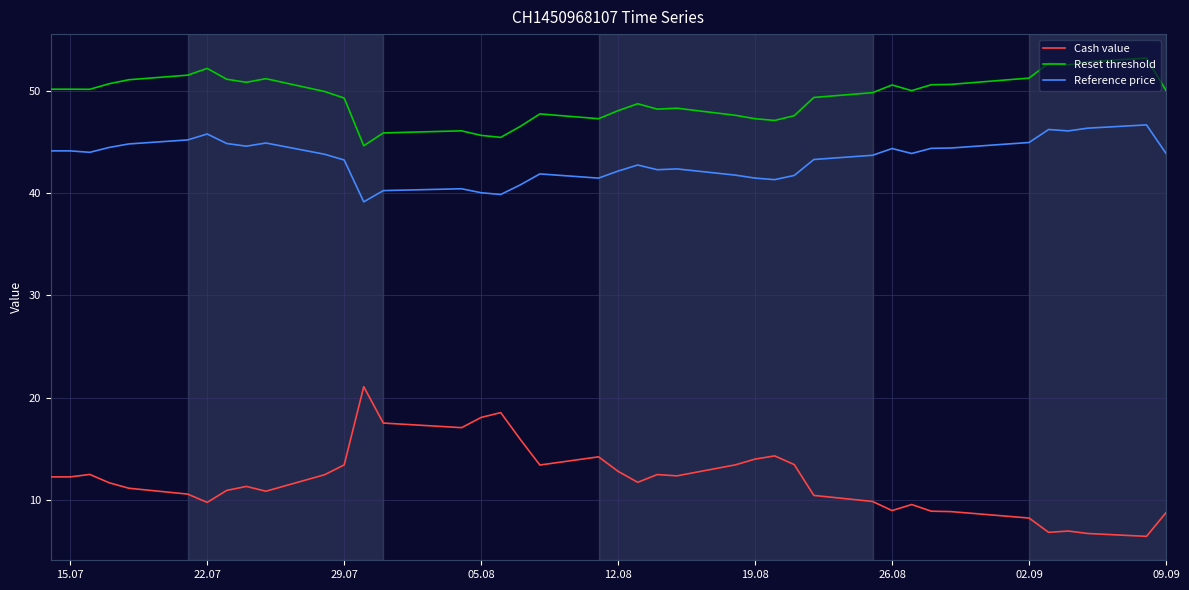

Is this an area chart (filled region under the line)?

No